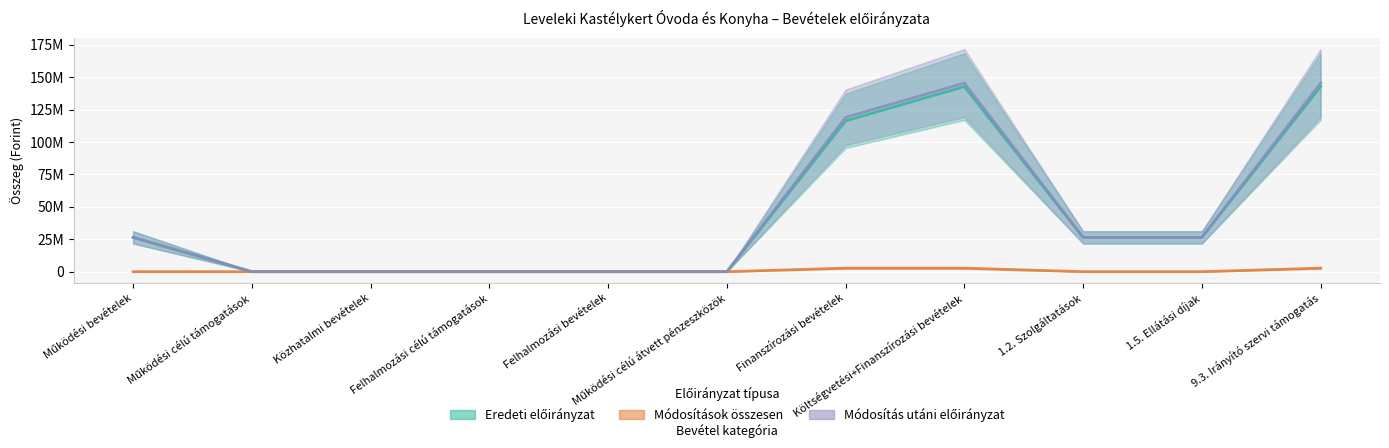

At which category is the sum across all series the highest?

Költségvetési+Finanszírozási bevételek